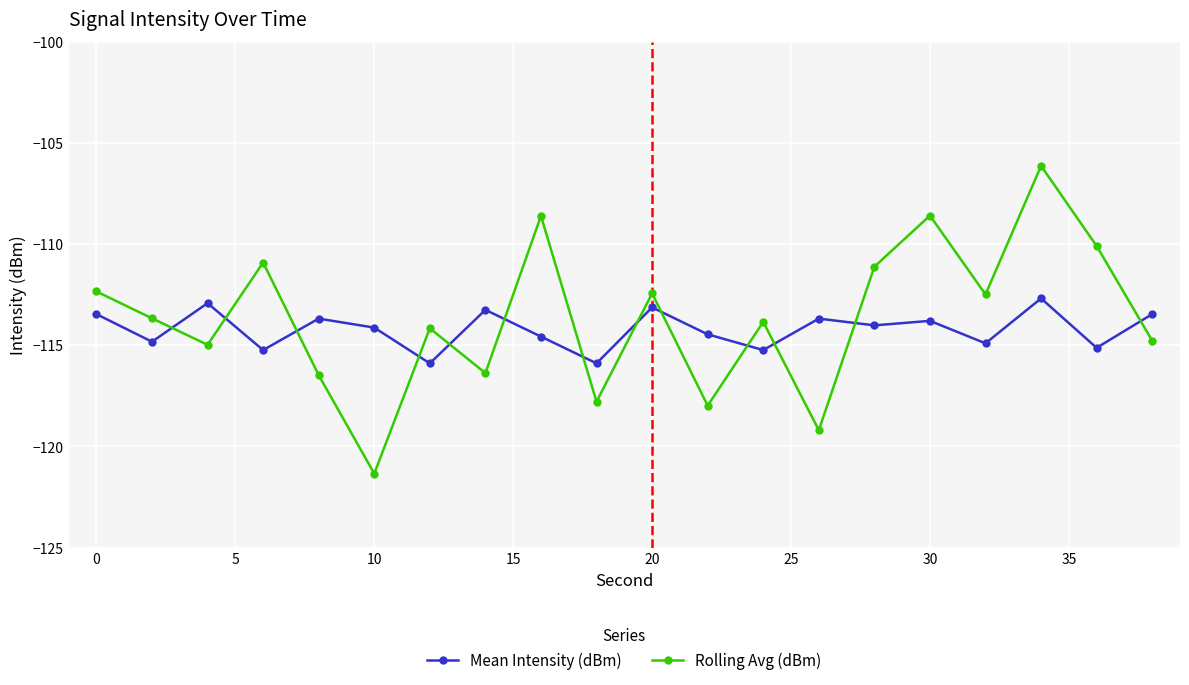

List the series in order of their peak value, lowest first.

Mean Intensity (dBm), Rolling Avg (dBm)